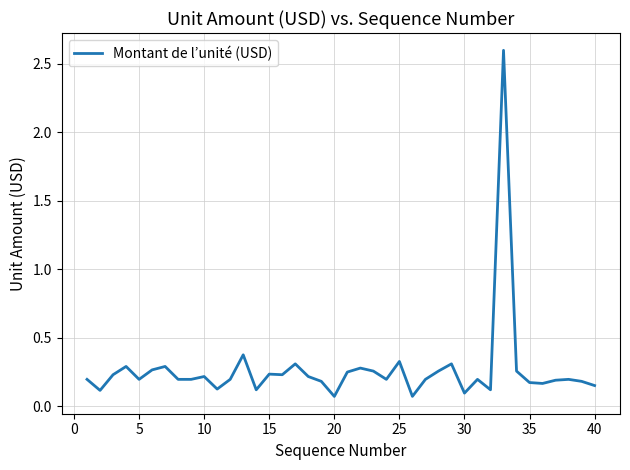

What is the difference between the maximum and minimum values?

2.5